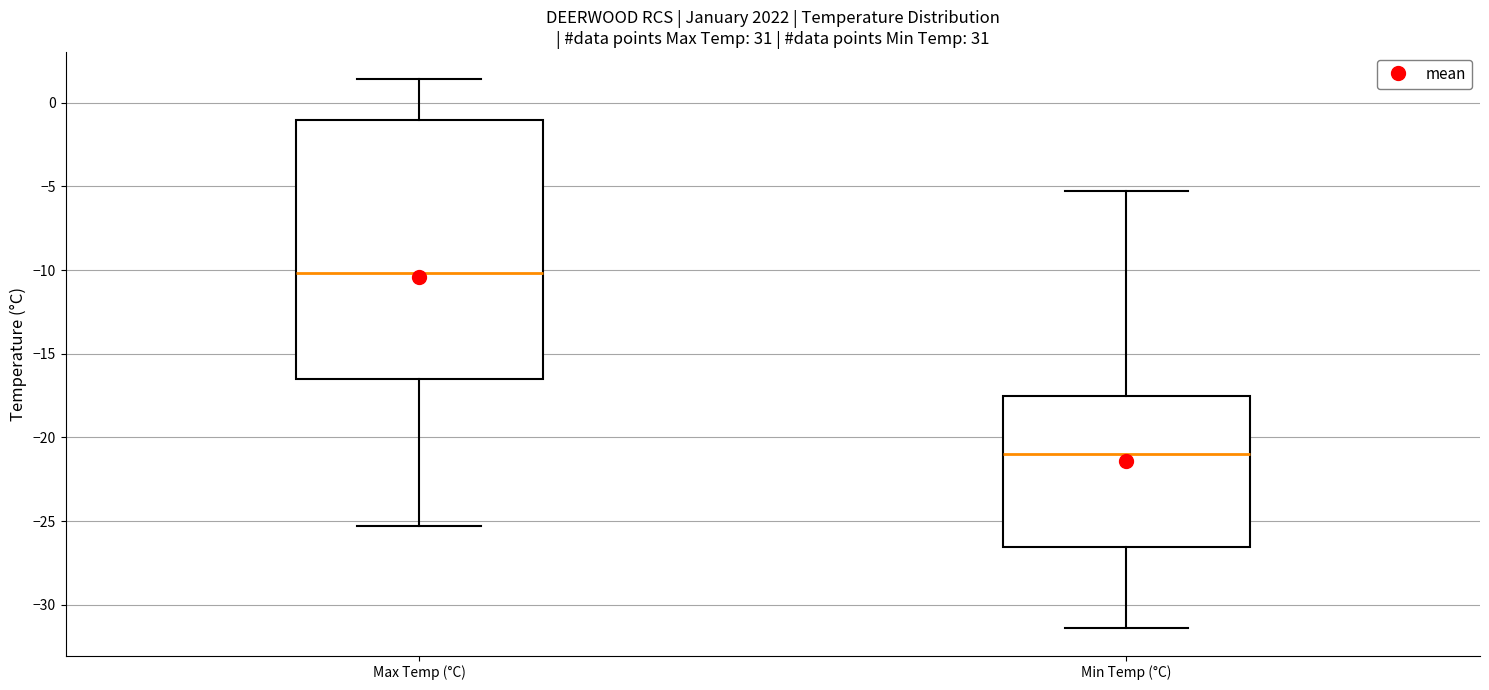

Comparing the boxes themselves (not the whiskers), which one is the tallest?

Max Temp (°C)